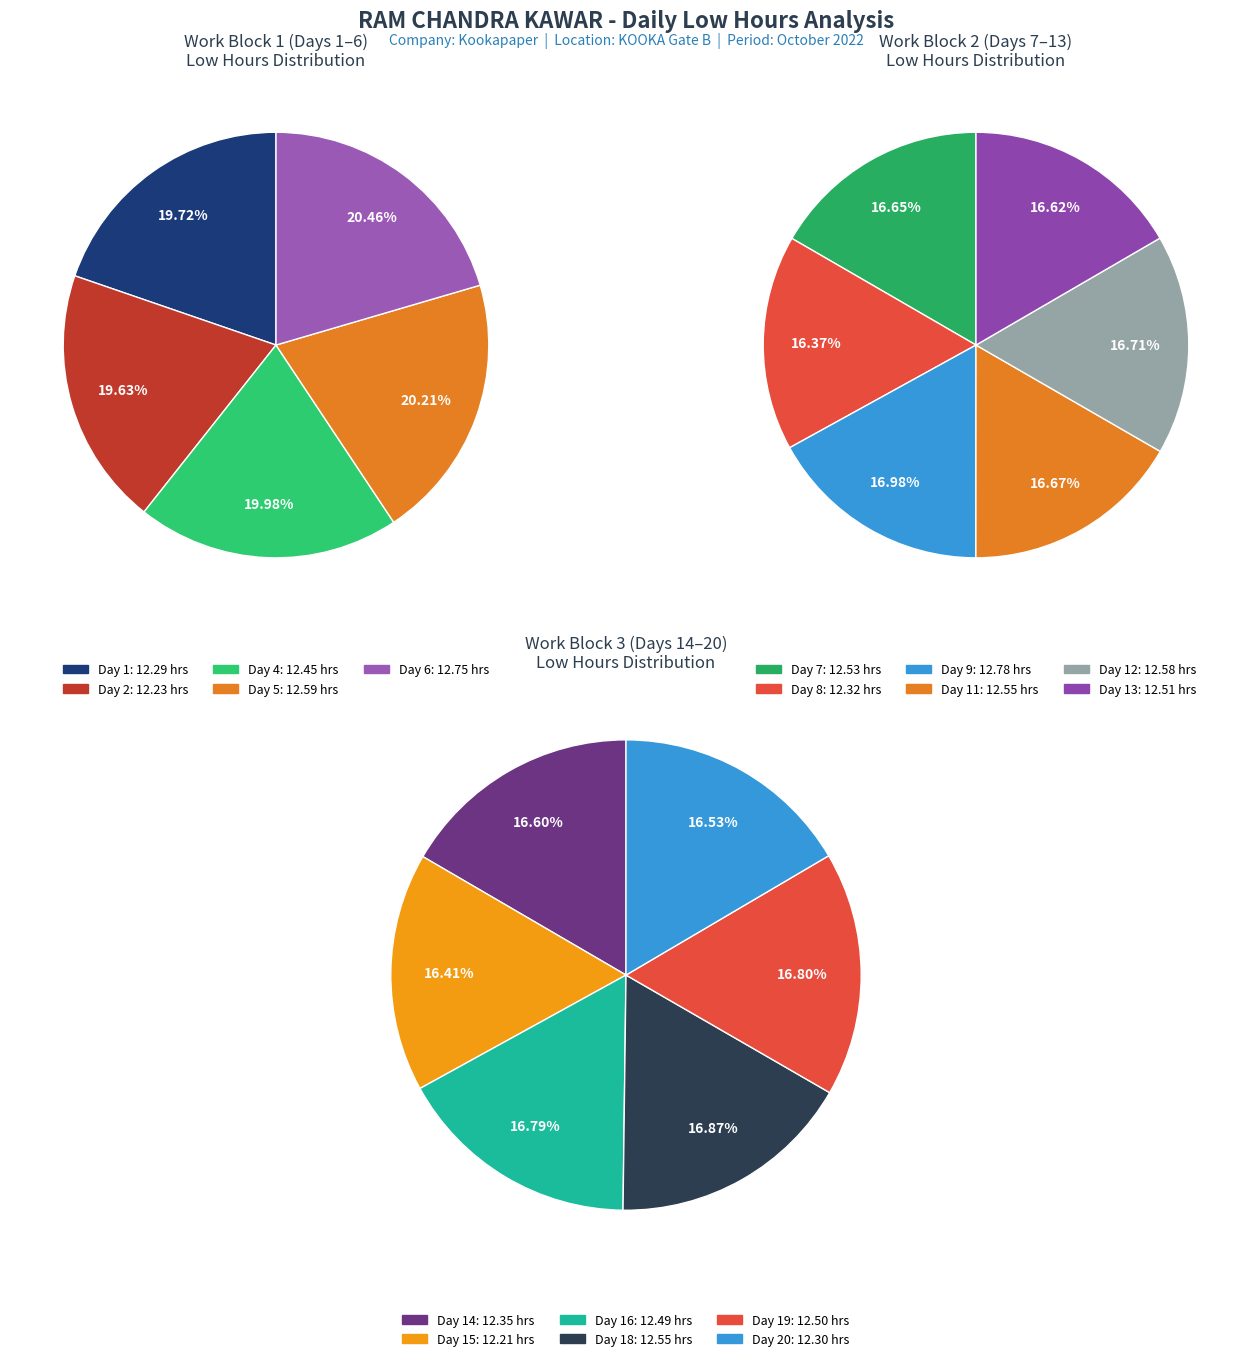

The Day 16 slice represents 16% of the pie. True or false?

False